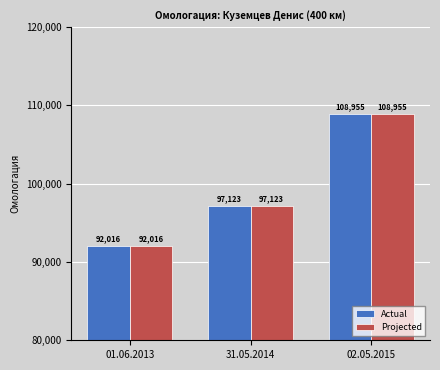

True or false: Projected has a value of 108955 at 02.05.2015.

True